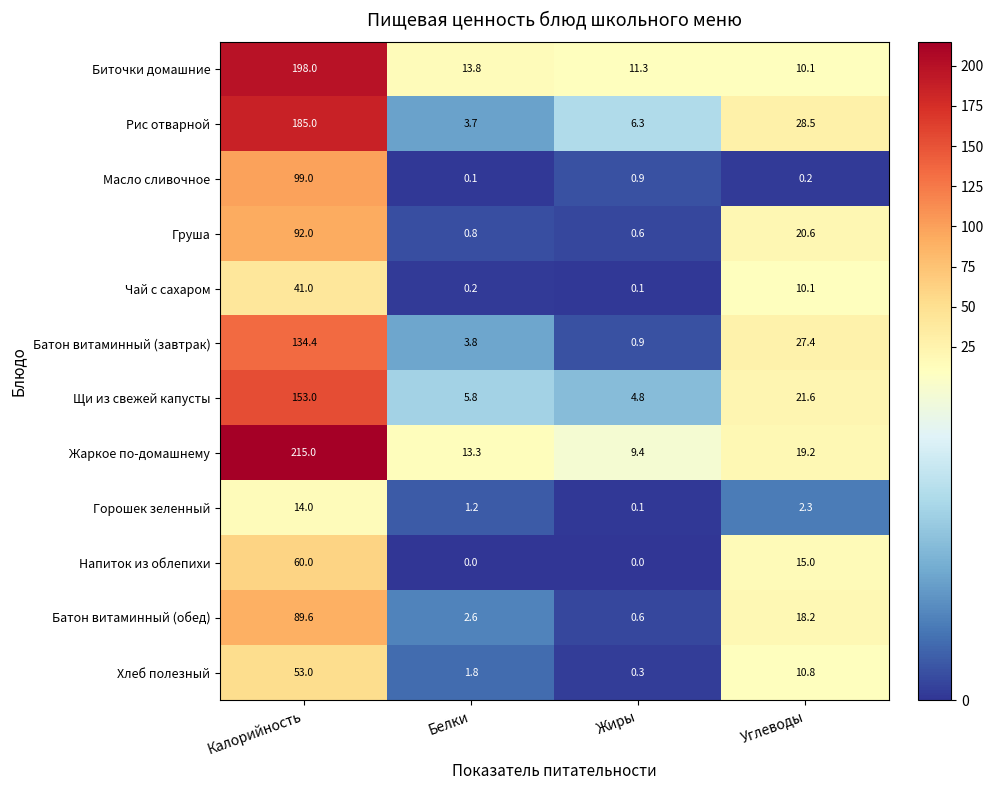

What is the difference between the maximum and second lowest values in the Рис отварной series?

178.7